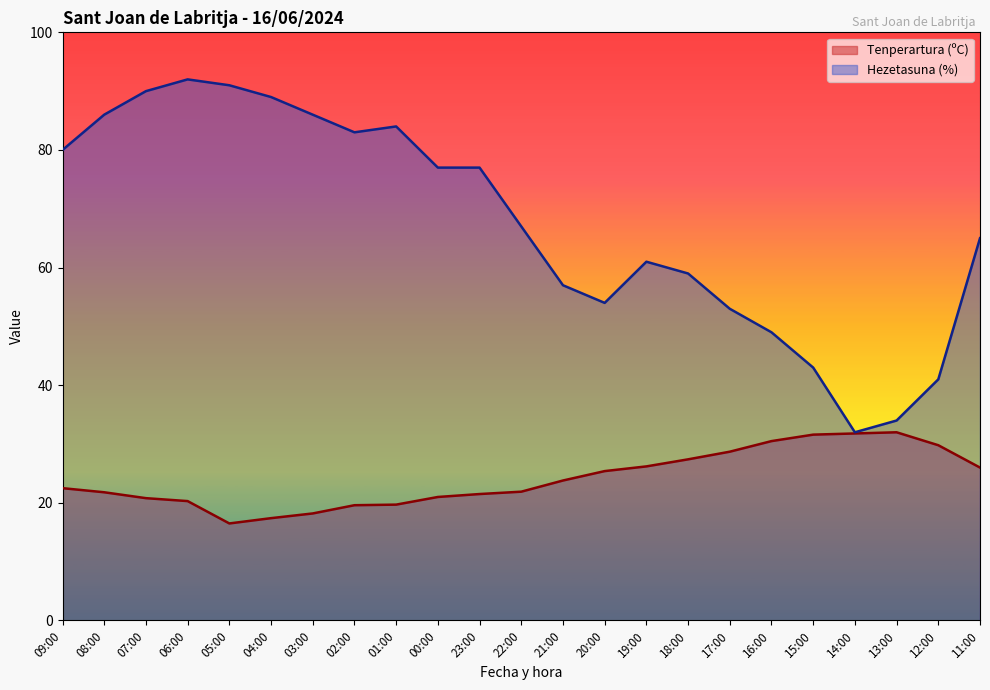

What is the value of the Tenperartura (ºC) point at the 8th from the left?

19.6